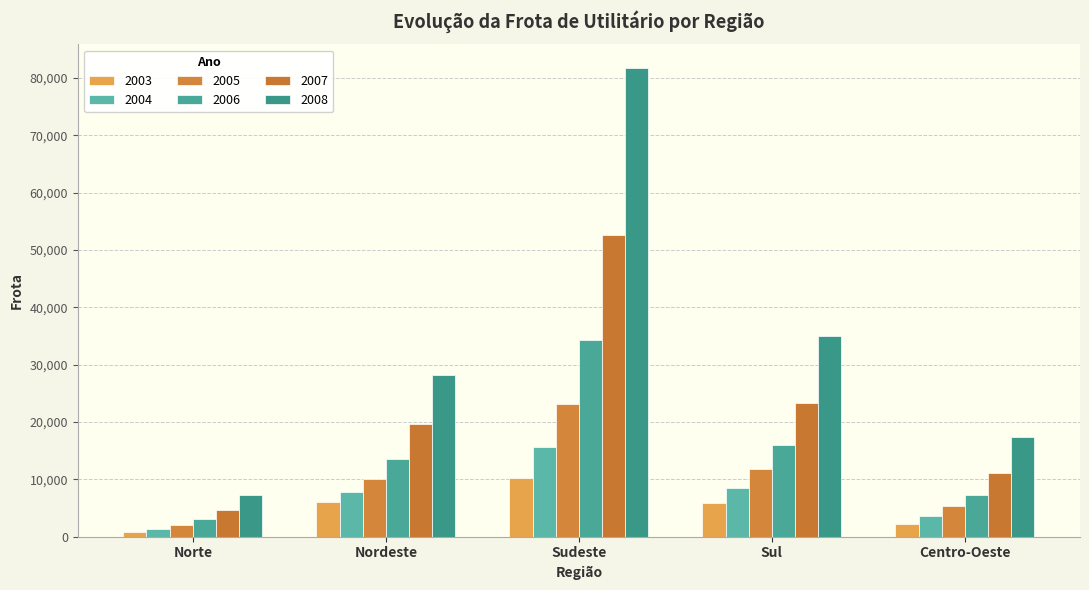

Reading left to right, list all the values displayed in this chart.

2003: Norte=875	Nordeste=6016	Sudeste=10293	Sul=5914	Centro-Oeste=2243
2004: Norte=1380	Nordeste=7765	Sudeste=15583	Sul=8487	Centro-Oeste=3544
2005: Norte=2119	Nordeste=10134	Sudeste=23223	Sul=11853	Centro-Oeste=5277
2006: Norte=3046	Nordeste=13628	Sudeste=34265	Sul=15949	Centro-Oeste=7270
2007: Norte=4684	Nordeste=19639	Sudeste=52699	Sul=23315	Centro-Oeste=11187
2008: Norte=7262	Nordeste=28267	Sudeste=81786	Sul=34937	Centro-Oeste=17439